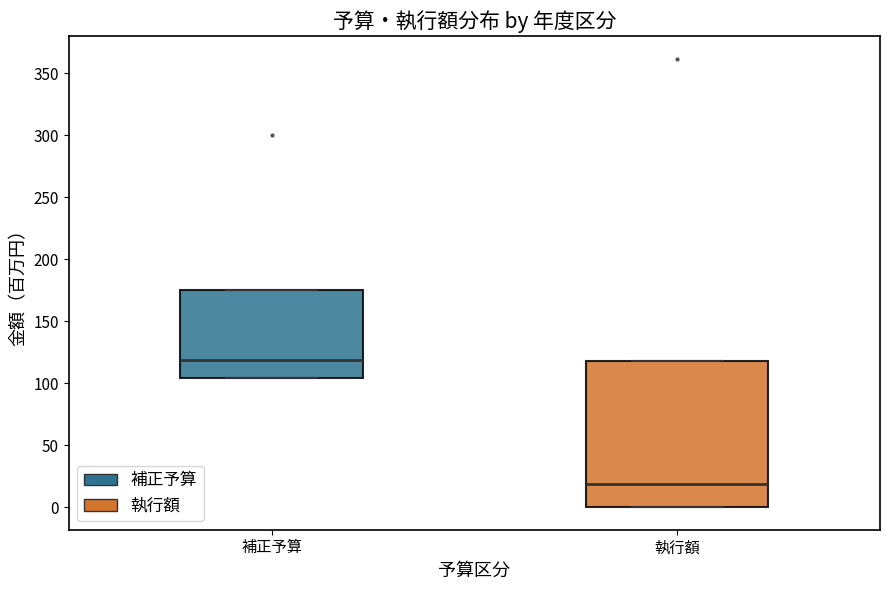

Which box's median line is the highest?

補正予算